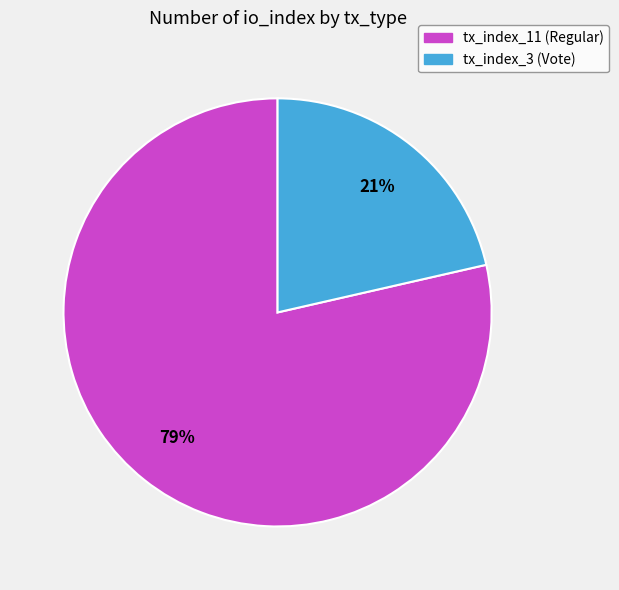

To the nearest percent, what portion does tx_index_3 (Vote) represent?

21%